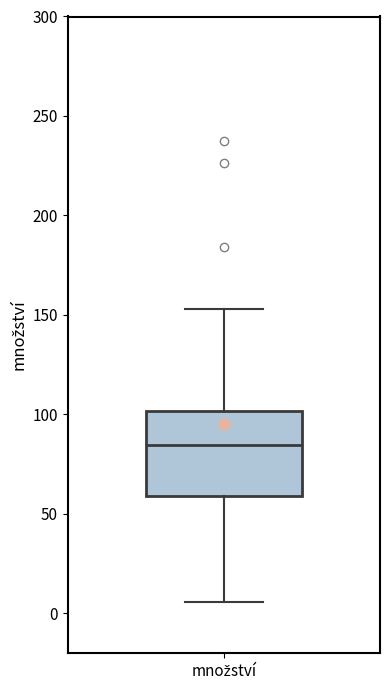

Read this box plot against the y-axis: the position of the median line, the range covered by the box, and the ends of both whiskers. The values are not printed on the chart, so give them approximately, as read against the axis.

median 85, box 60 to 100, whiskers 5 to 155